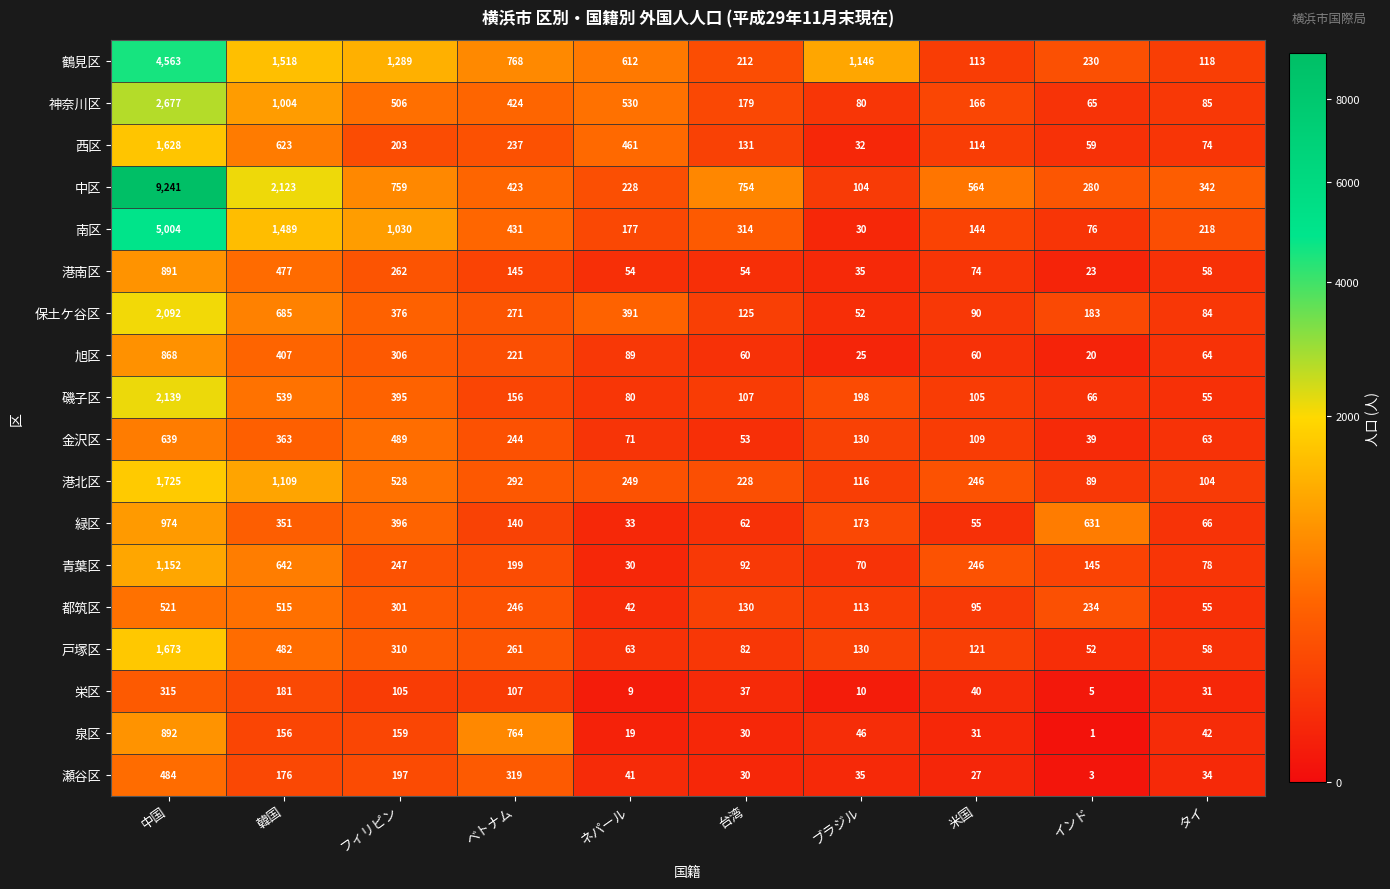

What is the greatest value displayed?

9241